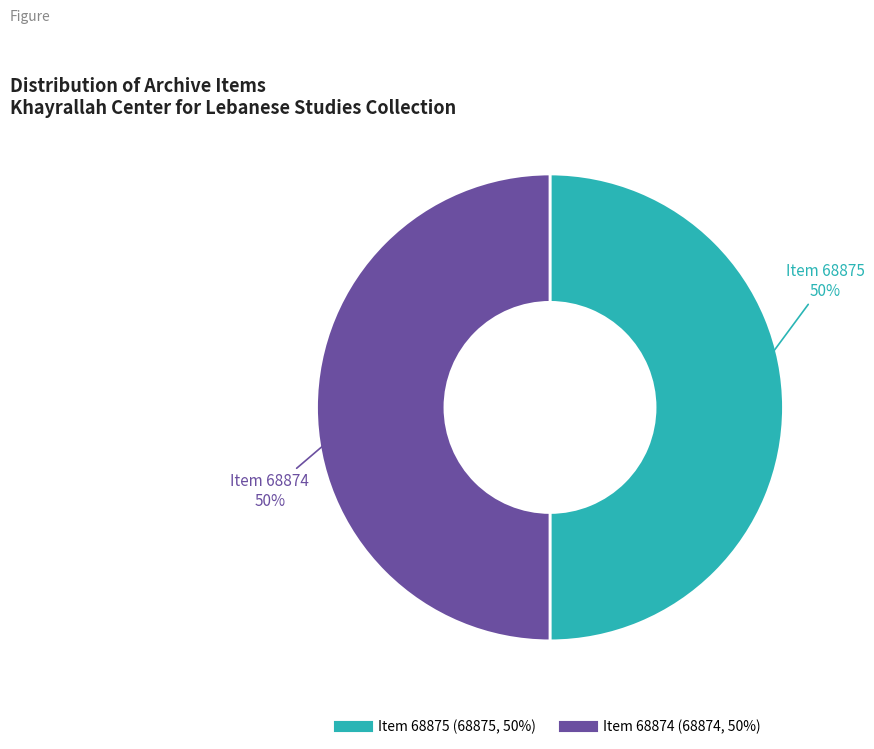

How many segments does this pie chart have?

2